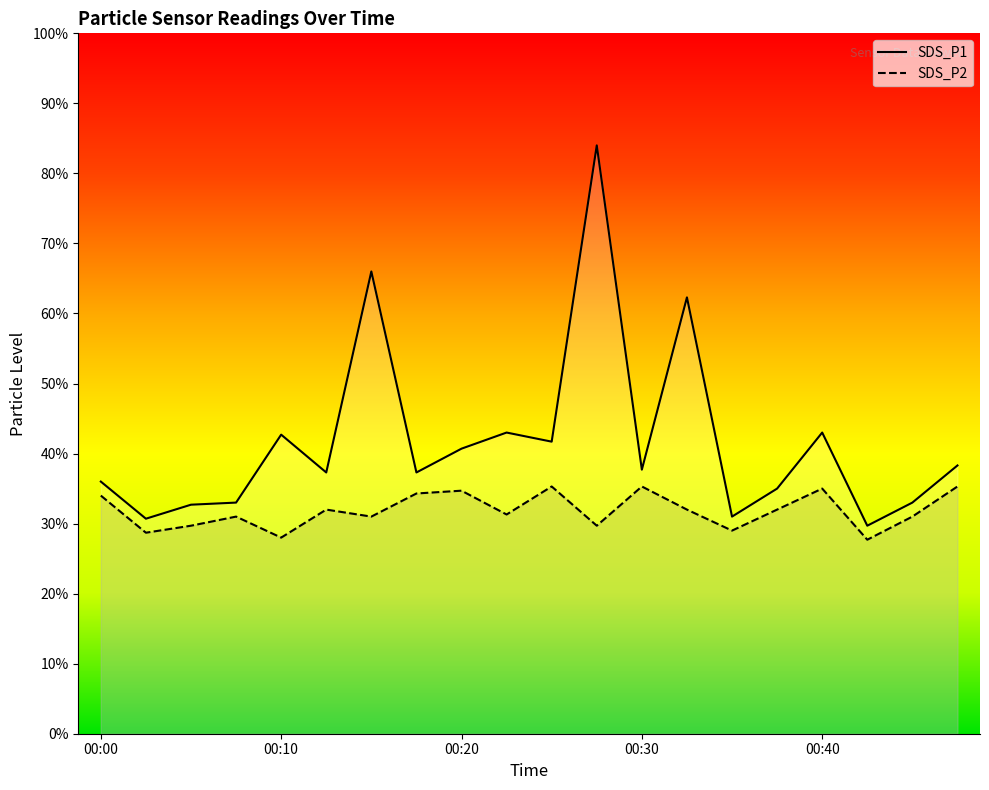

Which series has the widest spread of values?

SDS_P1